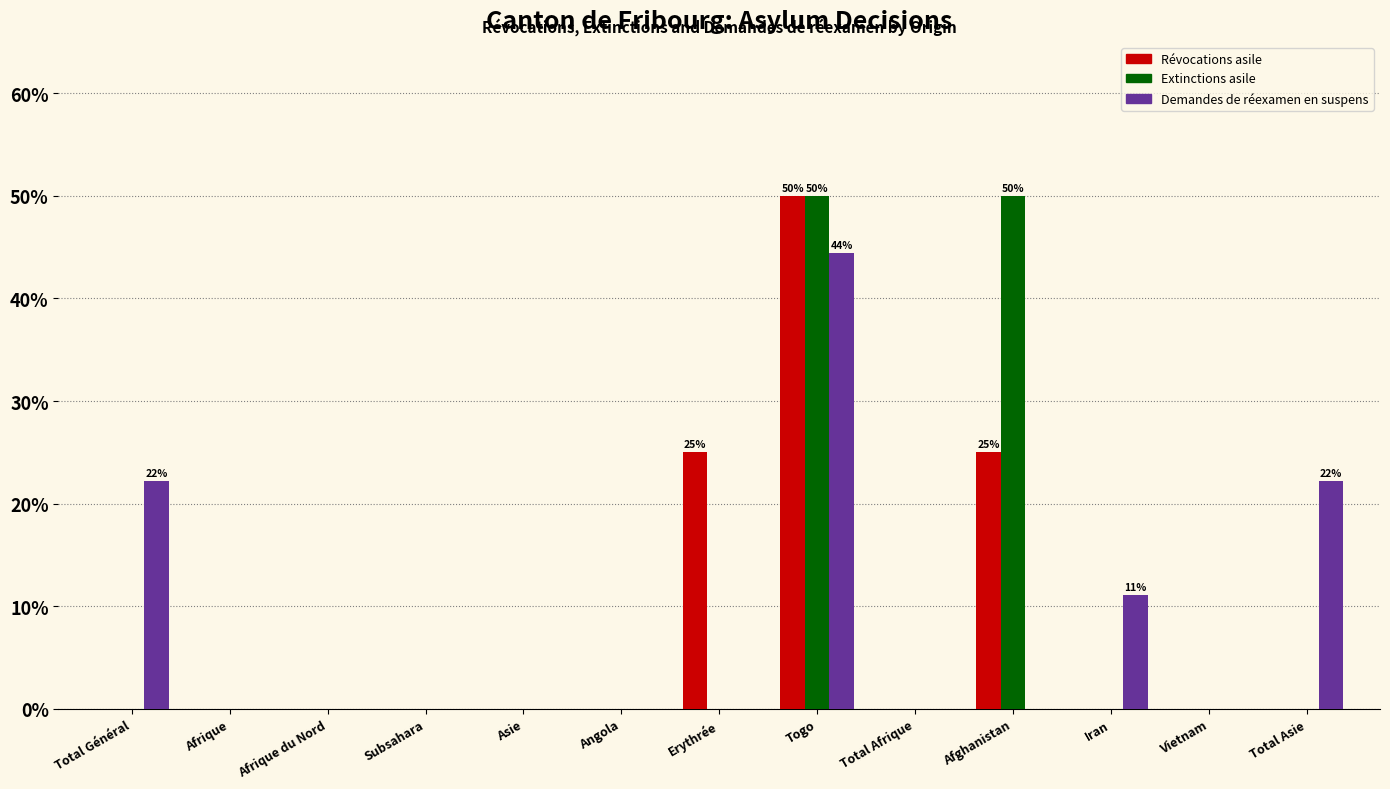

Which category has the highest value in the Révocations asile series?

Togo